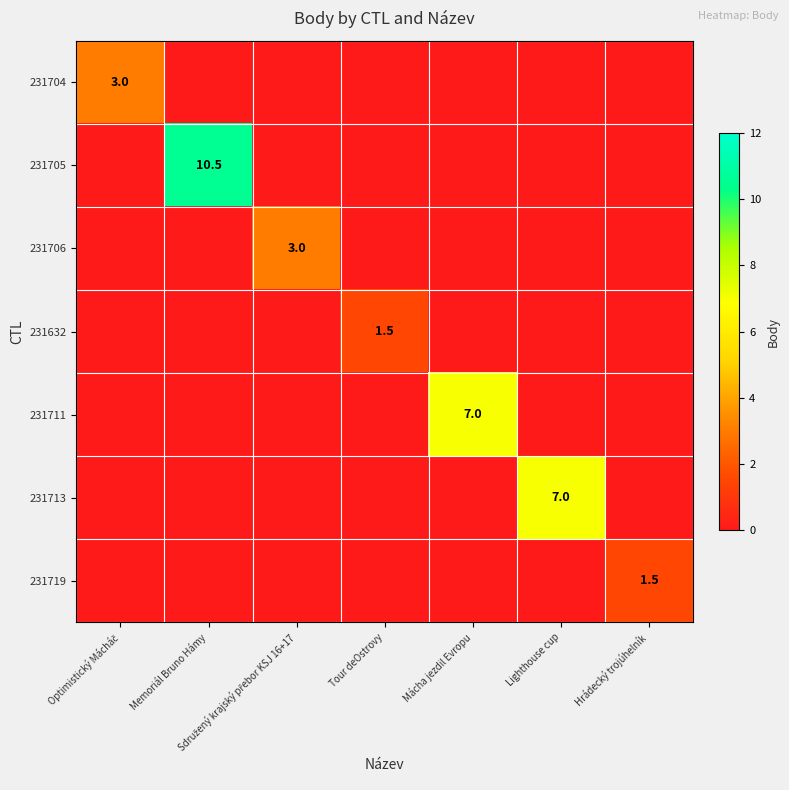

True or false: 231711 has a value of 7.0 at Mácha jezdil Evropu.

True